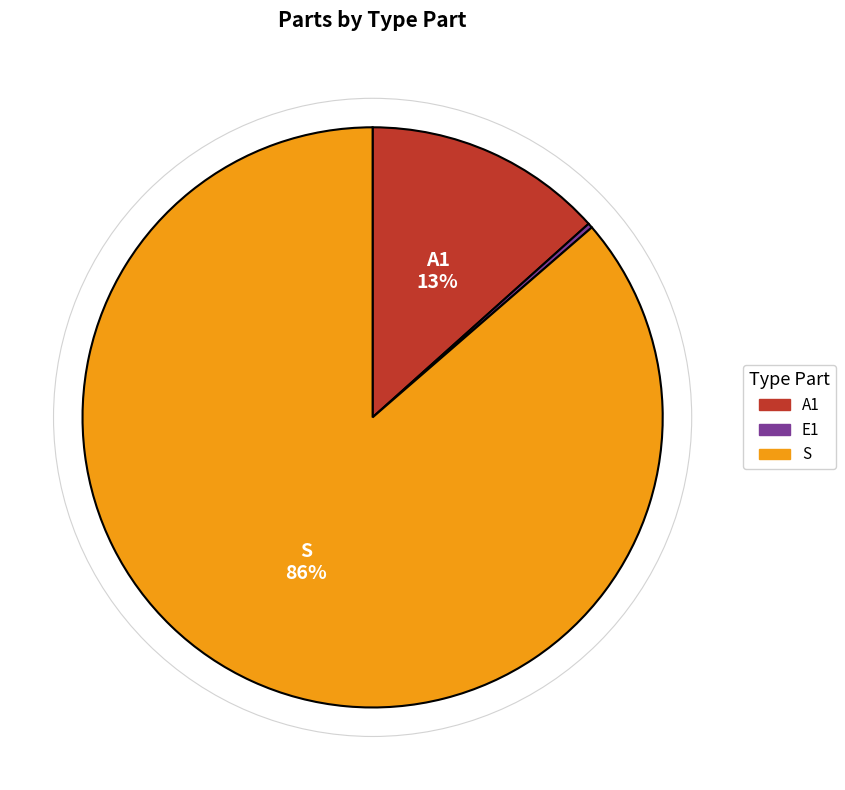

Which category has the biggest portion of the pie?

S